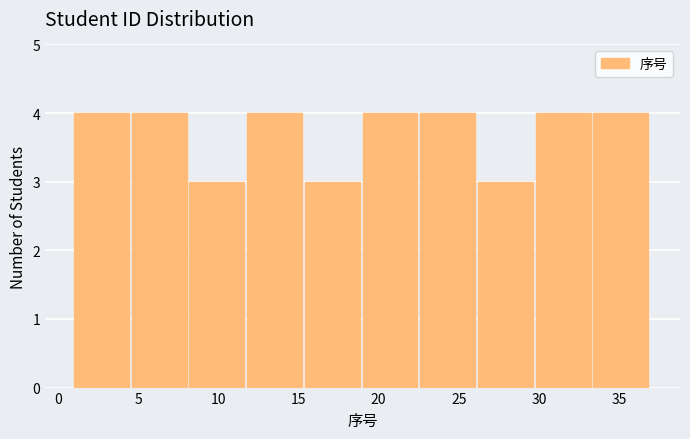

Reading left to right, list every bar in this chart as the range it spans on the x-axis followed by its height. Neither the bar edges nor the heights are printed on the chart, so give them approximately, as read against the axes.

1.0 to 4.6: 4
4.6 to 8.2: 4
8.2 to 11.8: 3
11.8 to 15.4: 4
15.4 to 19.0: 3
19.0 to 22.6: 4
22.6 to 26.2: 4
26.2 to 29.8: 3
29.8 to 33.4: 4
33.4 to 37.0: 4